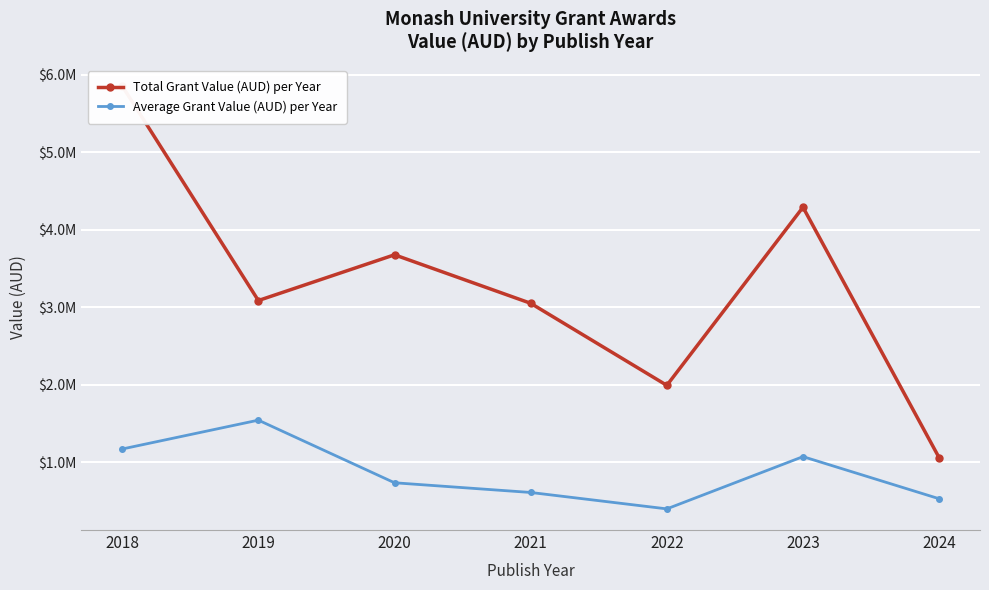

Where is the first local maximum for Total Grant Value (AUD) per Year?

2020